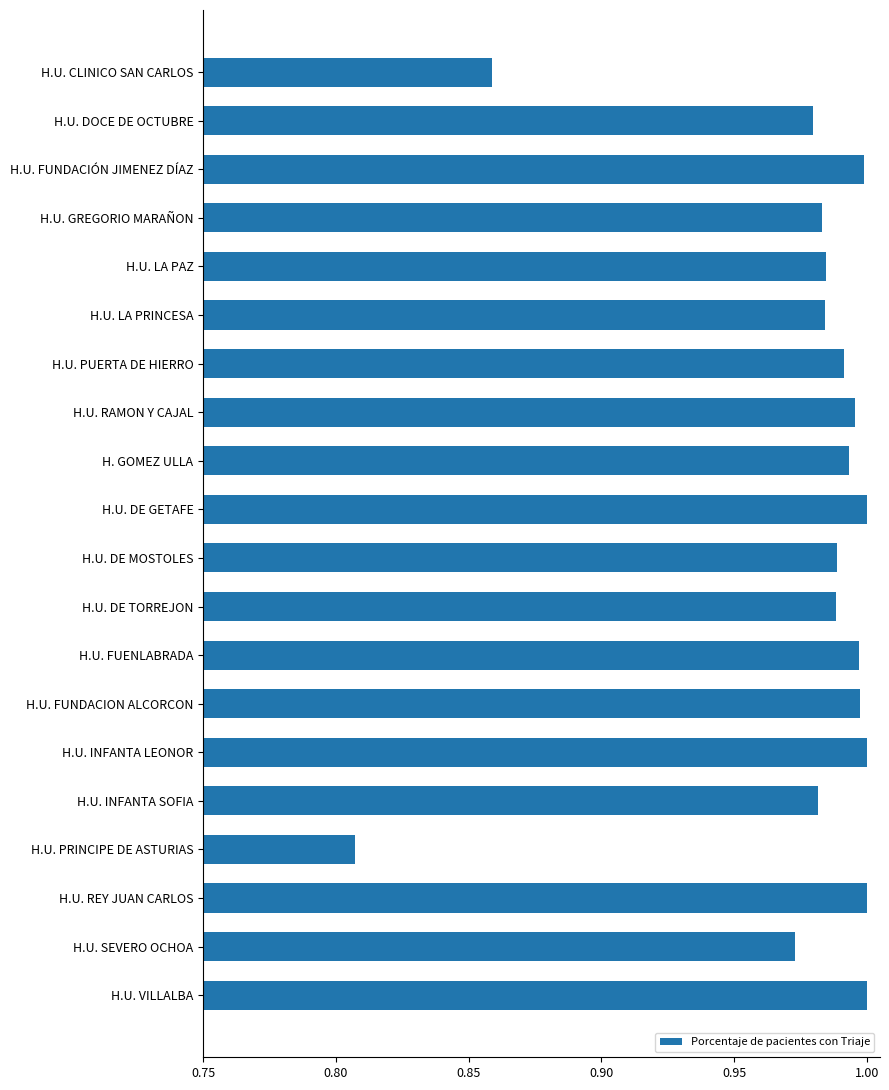

What is the label of the 10th bar from the top?

H.U. DE GETAFE